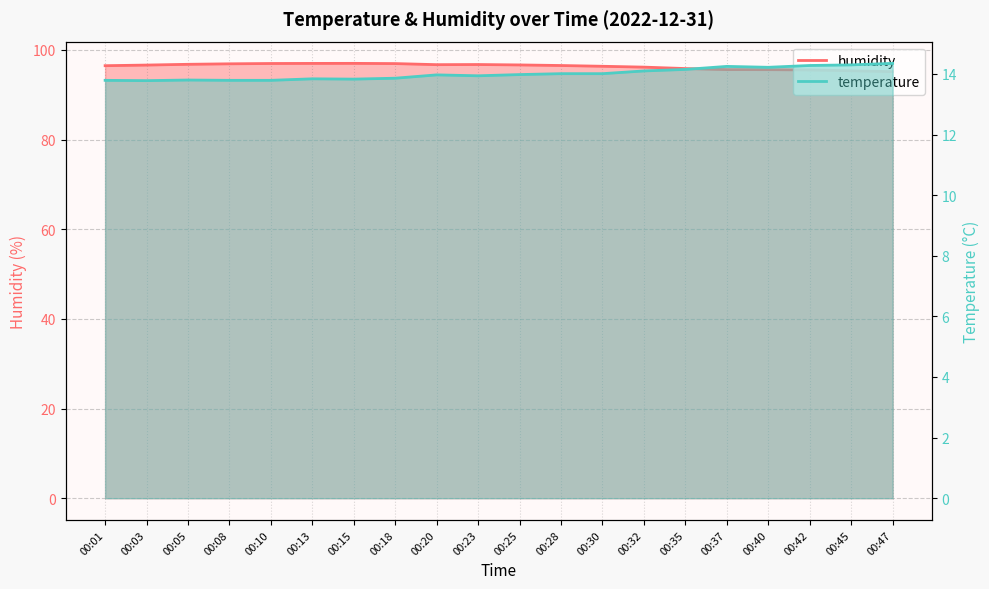

What value does the temperature series have at 00:01?

13.8